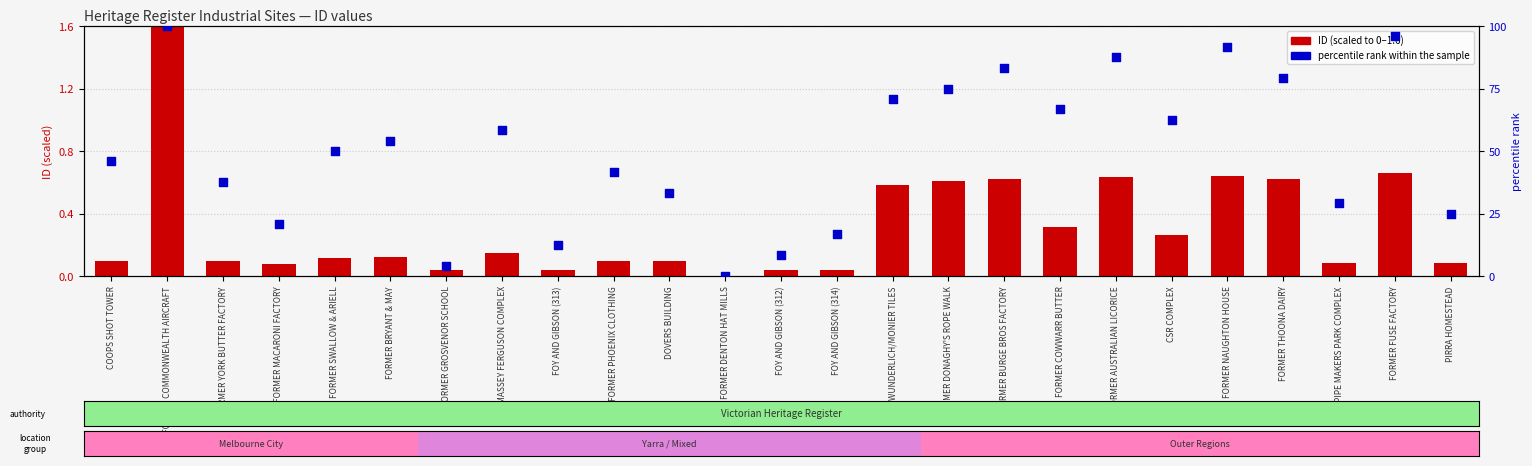

At which category is the sum across all series the highest?

FORMER COMMONWEALTH AIRCRAFT